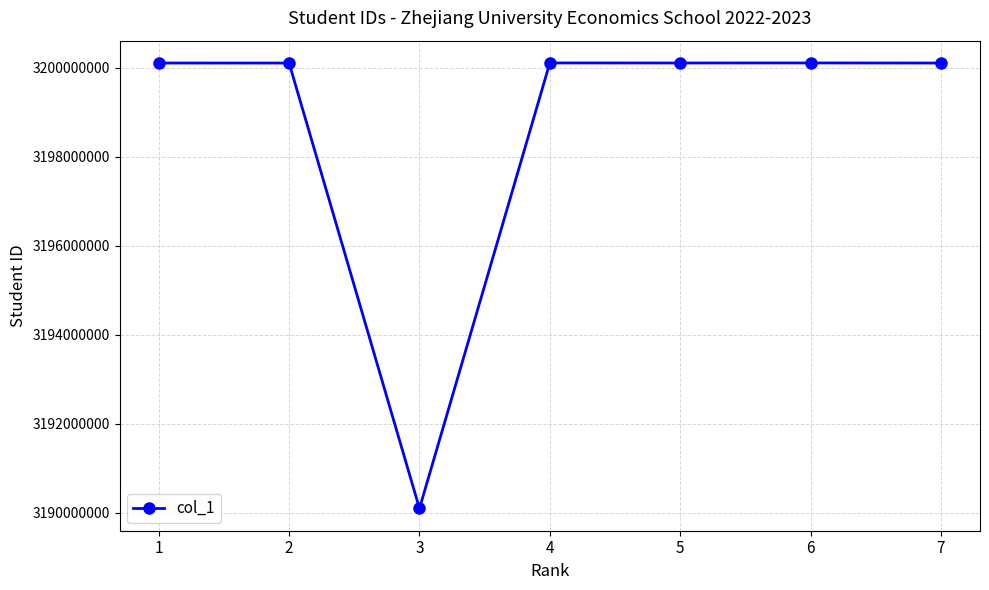

The value at 5 is 3200105045. True or false?

True